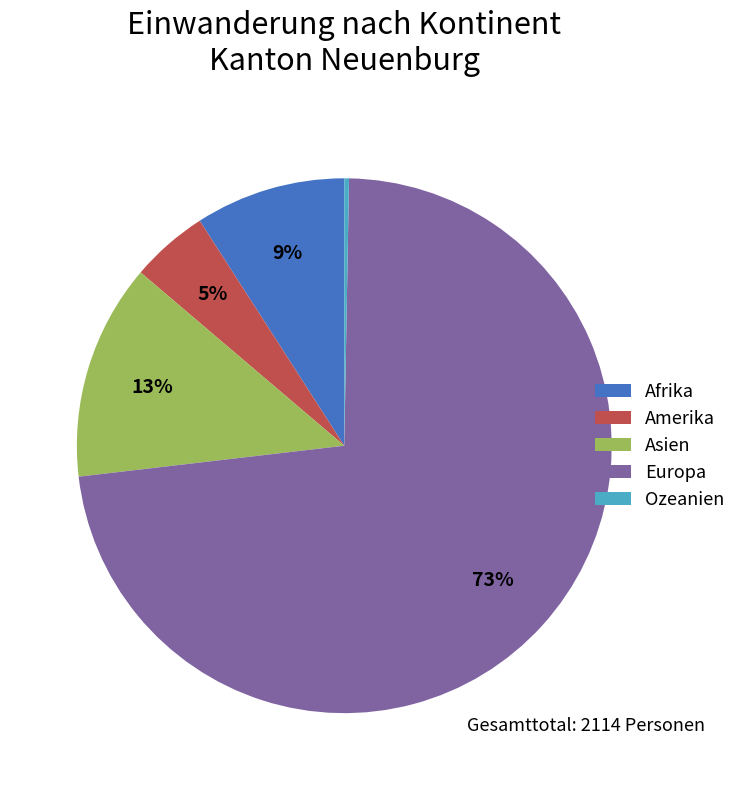

True or false: Ozeanien accounts for 7% of the total.

False